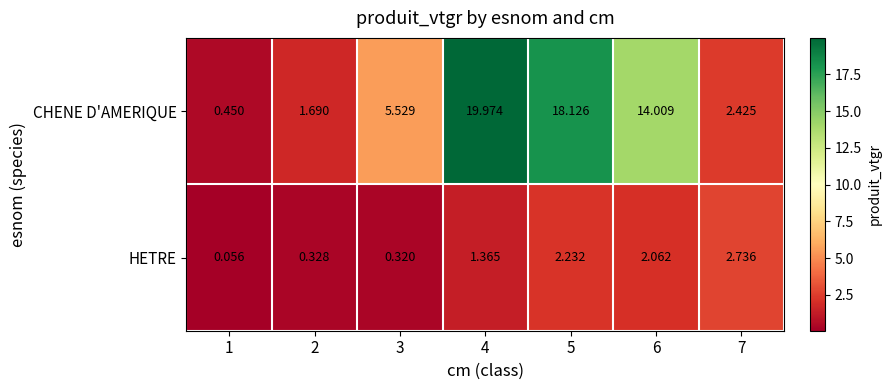

Rank the series by their maximum value, from lowest to highest.

HETRE, CHENE D'AMERIQUE